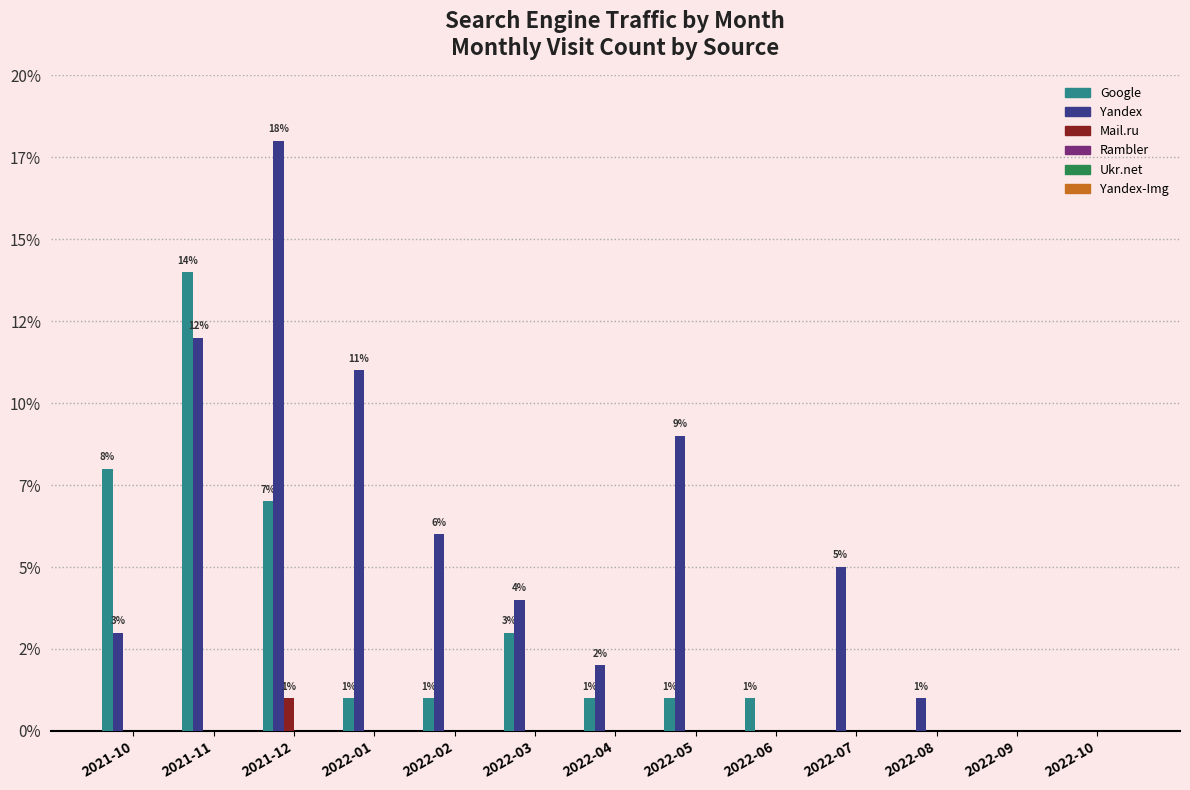

What is the total value across all series at 2021-10?

11